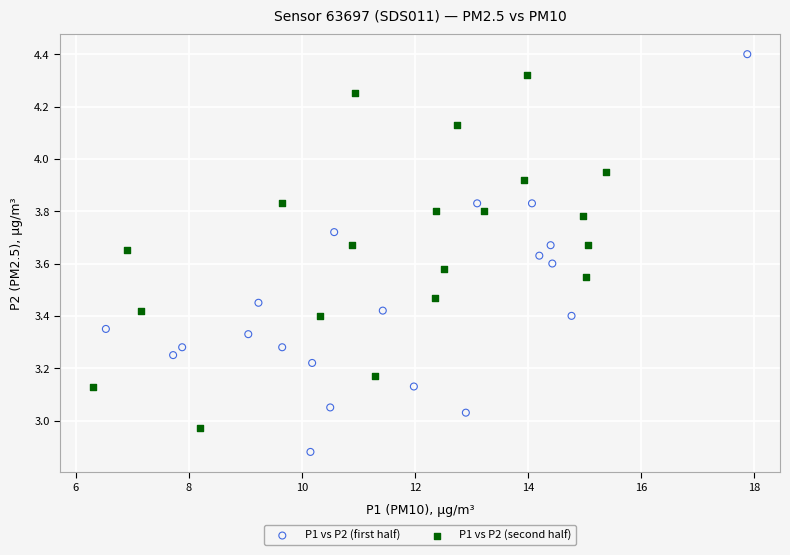

What are all the series names shown in the legend?

P1 vs P2 (first half), P1 vs P2 (second half)